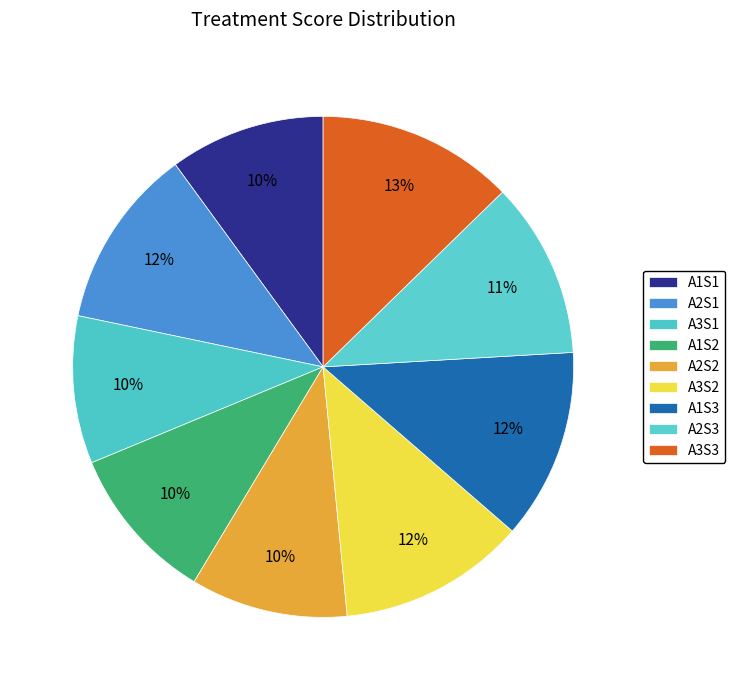

How much of the chart is everything except A2S3?

88.6%